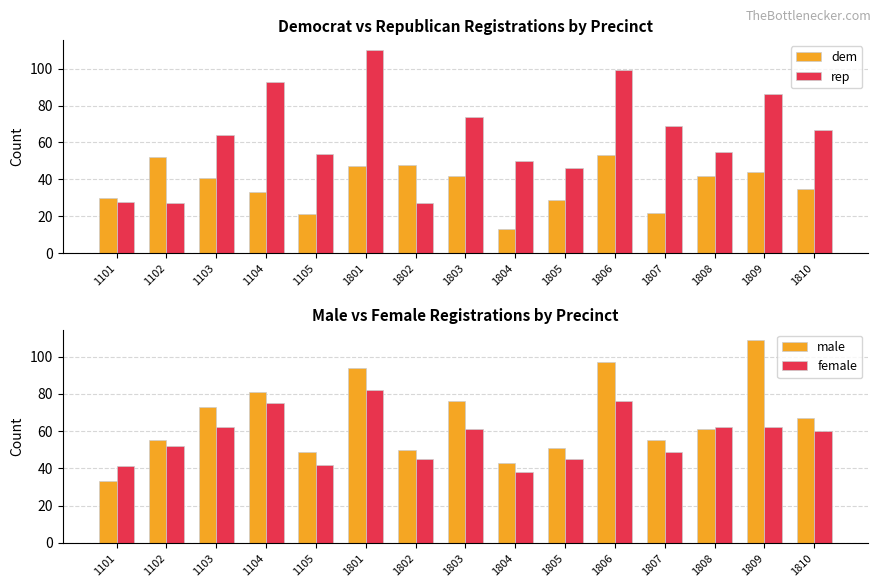

Rank the categories by male value from highest to lowest.

1809, 1806, 1801, 1104, 1803, 1103, 1810, 1808, 1102, 1807, 1805, 1802, 1105, 1804, 1101